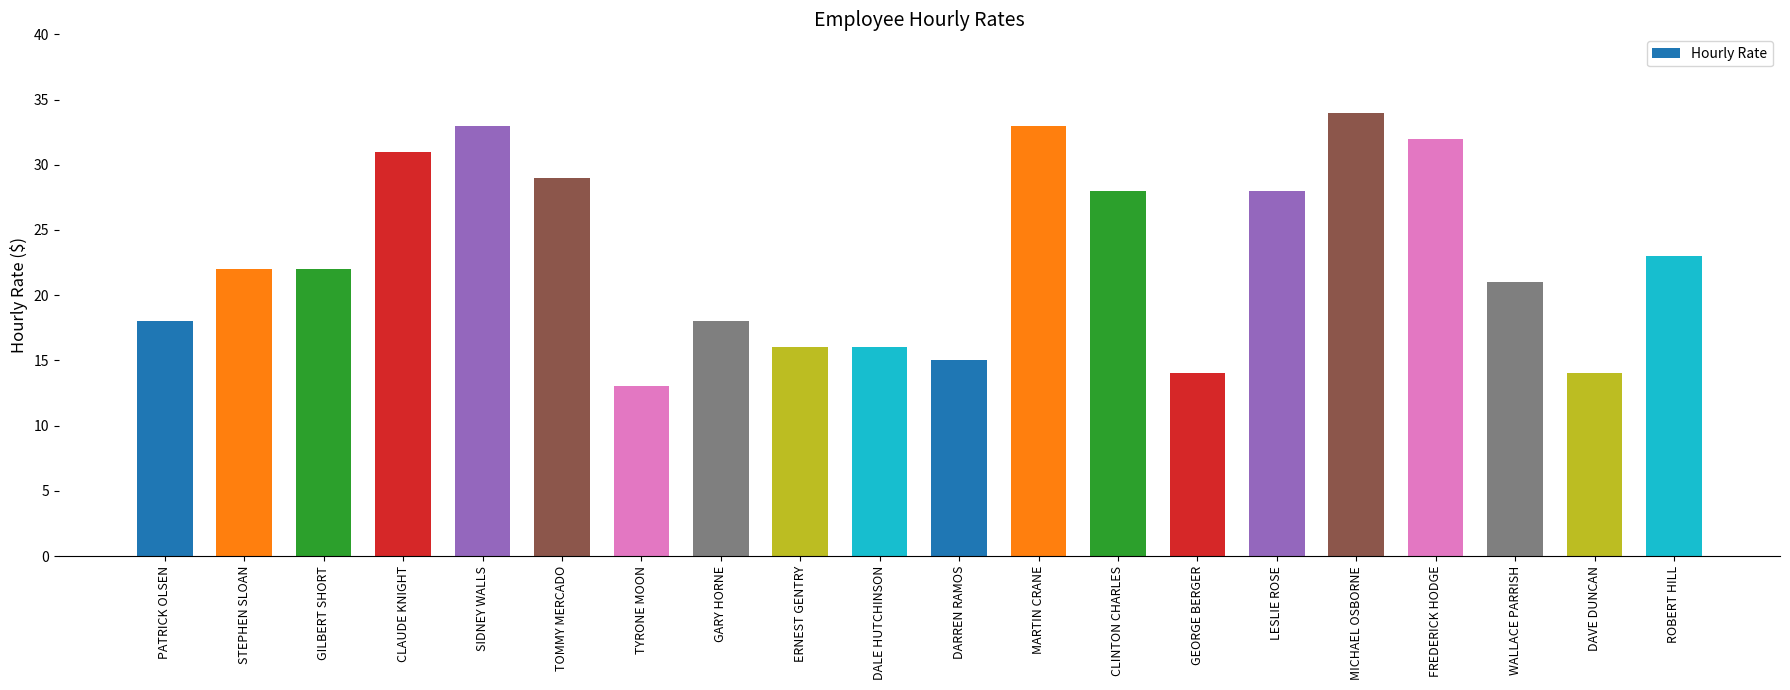

How many categories are shown in the chart?

20